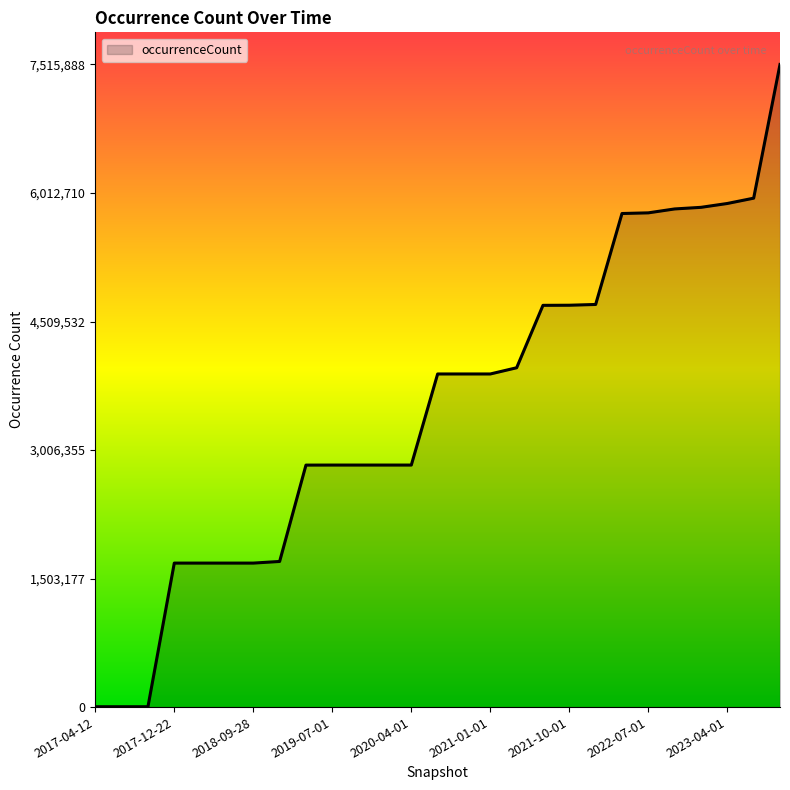

How many lines are shown in the chart?

1